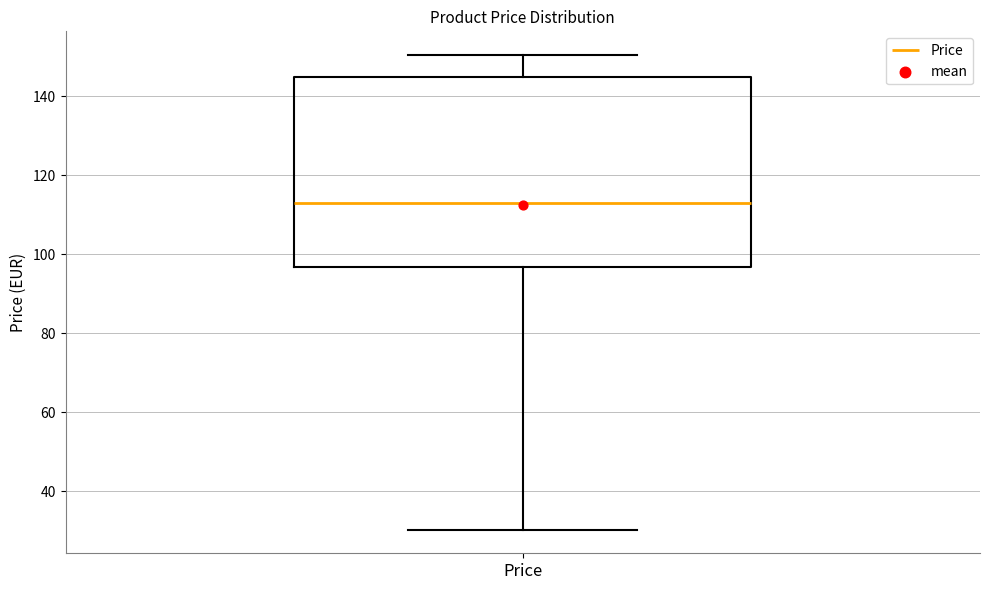

Where is the lower edge of the box for Price on the y-axis? The values are not printed on the chart, so give them approximately, as read against the axis.

96